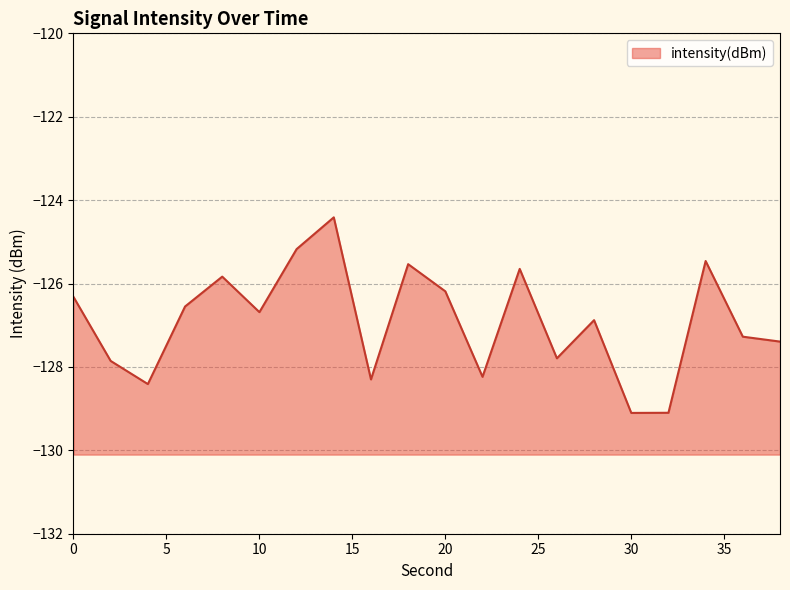

The chart shows a value of -31.2 at 28. True or false?

False